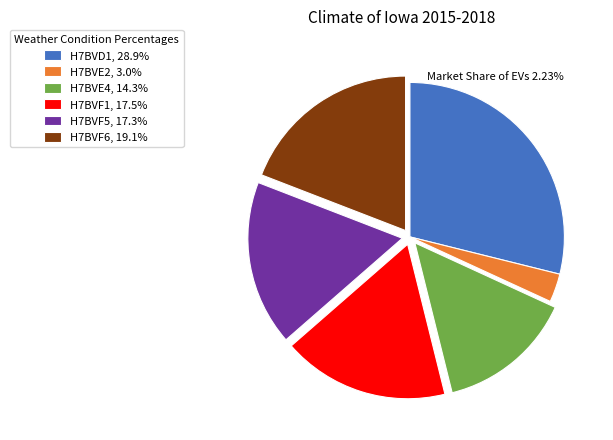

What is the ratio of the value at H7BVF6, 19.1% to the value at H7BVD1, 28.9%?

0.7